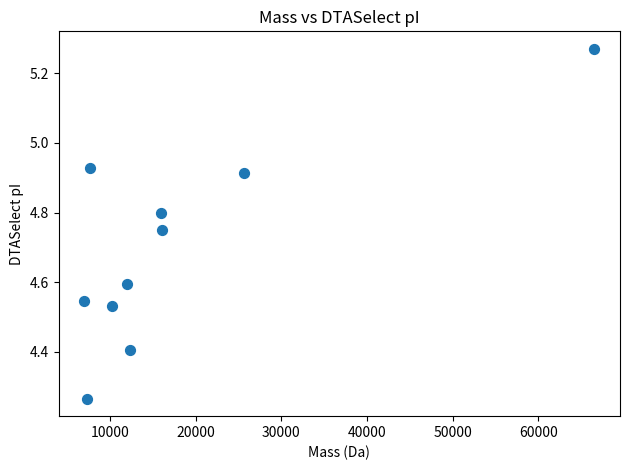

What is the range of Y values (max minus min)?

1.0